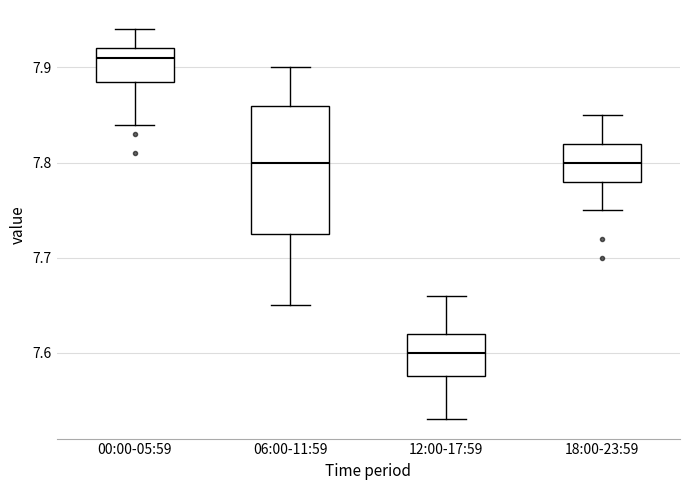

Comparing the boxes themselves (not the whiskers), which one is the tallest?

06:00-11:59